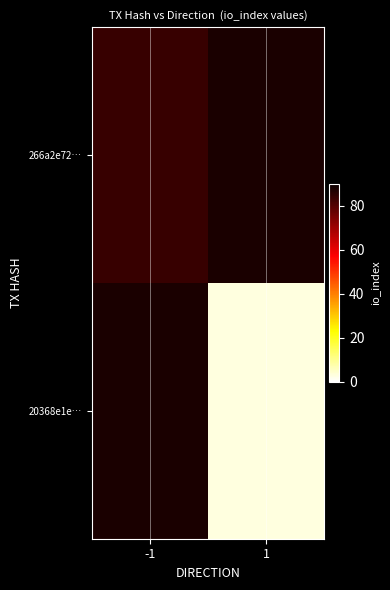

The 20368e1e… series shows 4.0 at 1. True or false?

False